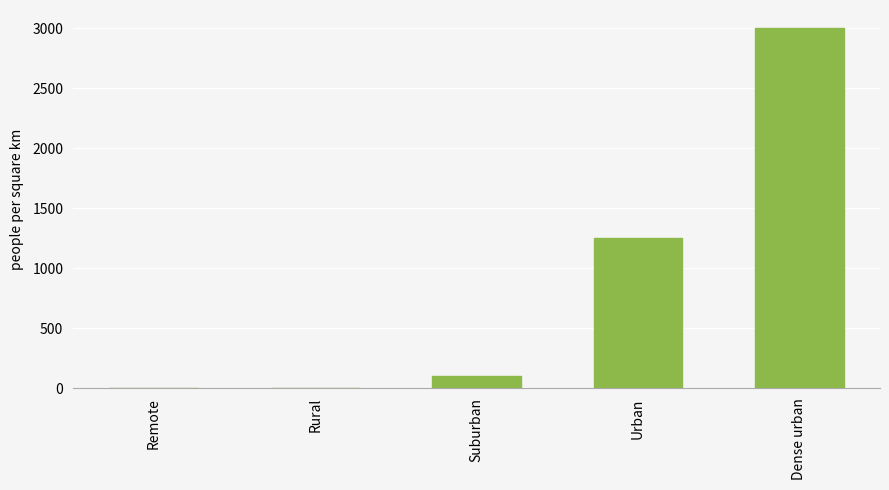

True or false: the data shows 3000.0 at Dense urban.

True